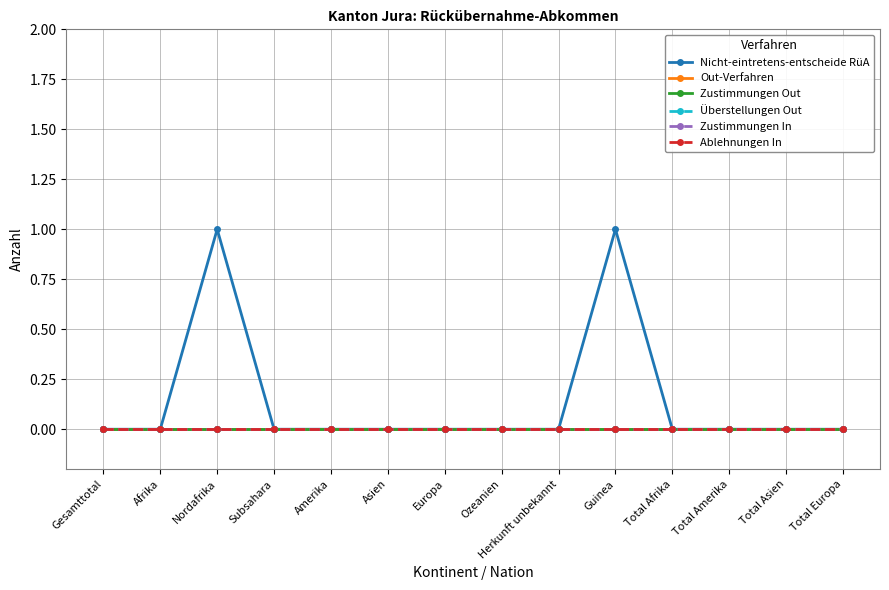

Does the chart have visible grid lines?

Yes